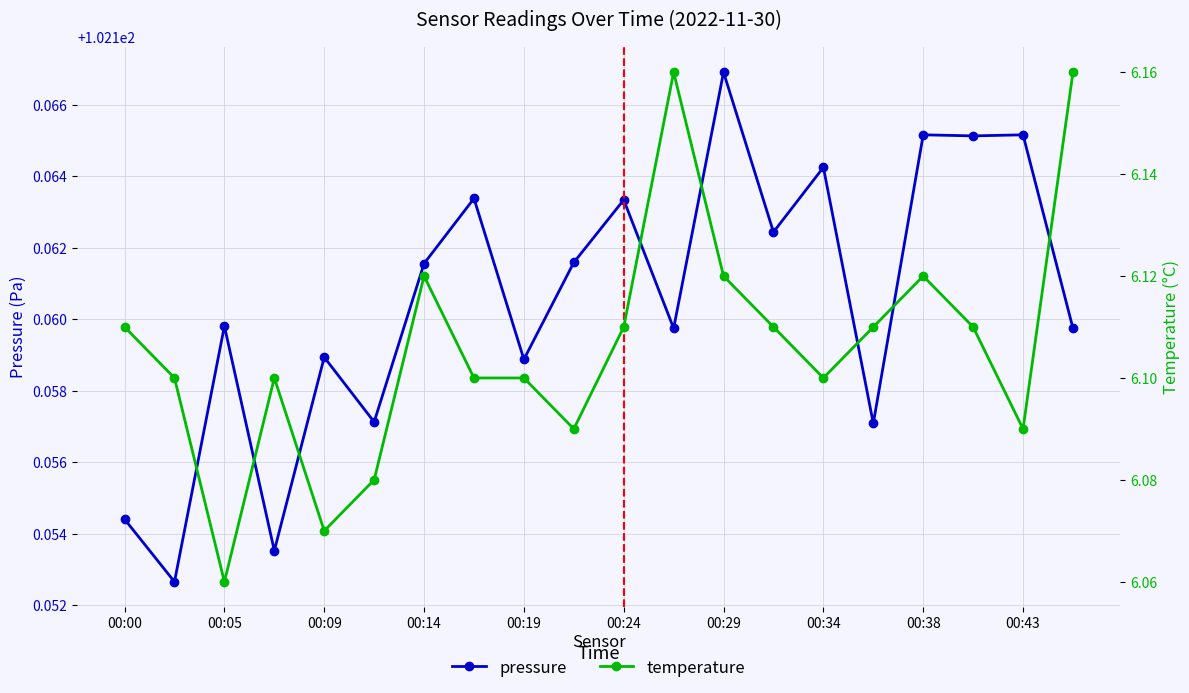

Reading left to right, what are all the values shown in this chart?

pressure: 102.2	102.2	102.2	102.2	102.2	102.2	102.2	102.2	102.2	102.2	102.2	102.2	102.2	102.2	102.2	102.2	102.2	102.2	102.2	102.2
temperature: 6.1	6.1	6.1	6.1	6.1	6.1	6.1	6.1	6.1	6.1	6.1	6.2	6.1	6.1	6.1	6.1	6.1	6.1	6.1	6.2